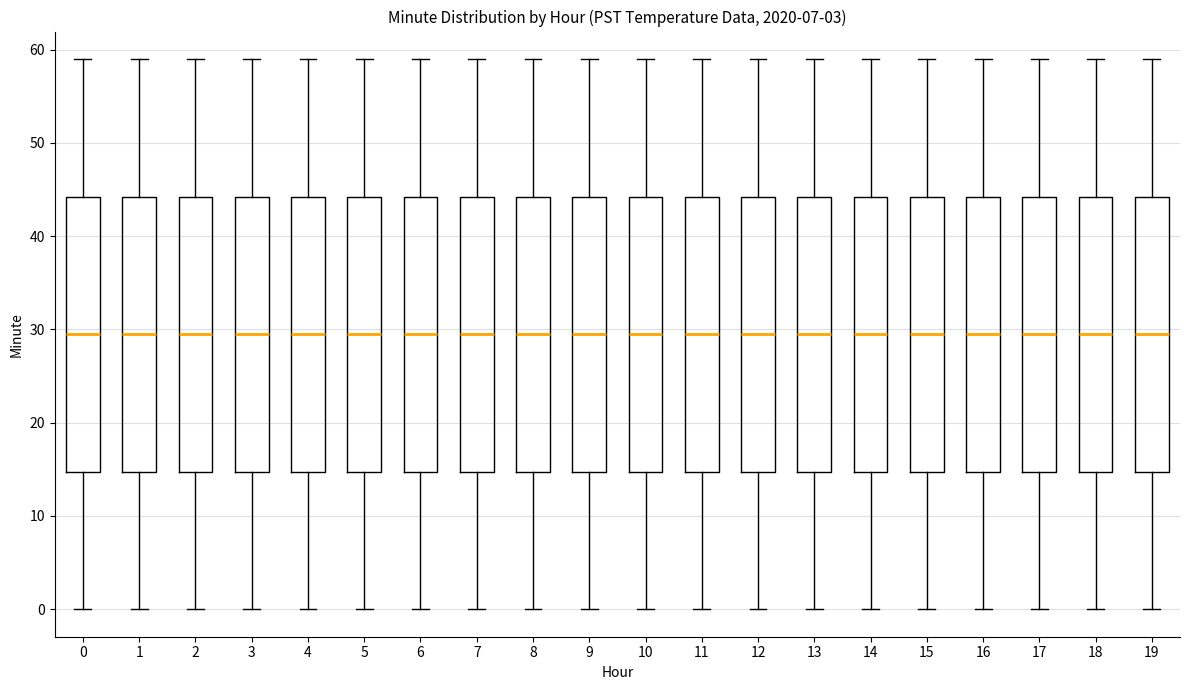

Reading left to right, transcribe this box plot: for each box, give where its median line is, the range the box spans, and where its two whiskers end, as read against the y-axis. The values are not printed on the chart, so give them approximately, as read against the axis.

0: median 30, box 15 to 44, whiskers 0 to 59
1: median 30, box 15 to 44, whiskers 0 to 59
2: median 30, box 15 to 44, whiskers 0 to 59
3: median 30, box 15 to 44, whiskers 0 to 59
4: median 30, box 15 to 44, whiskers 0 to 59
5: median 30, box 15 to 44, whiskers 0 to 59
6: median 30, box 15 to 44, whiskers 0 to 59
7: median 30, box 15 to 44, whiskers 0 to 59
8: median 30, box 15 to 44, whiskers 0 to 59
9: median 30, box 15 to 44, whiskers 0 to 59
10: median 30, box 15 to 44, whiskers 0 to 59
11: median 30, box 15 to 44, whiskers 0 to 59
12: median 30, box 15 to 44, whiskers 0 to 59
13: median 30, box 15 to 44, whiskers 0 to 59
14: median 30, box 15 to 44, whiskers 0 to 59
15: median 30, box 15 to 44, whiskers 0 to 59
16: median 30, box 15 to 44, whiskers 0 to 59
17: median 30, box 15 to 44, whiskers 0 to 59
18: median 30, box 15 to 44, whiskers 0 to 59
19: median 30, box 15 to 44, whiskers 0 to 59